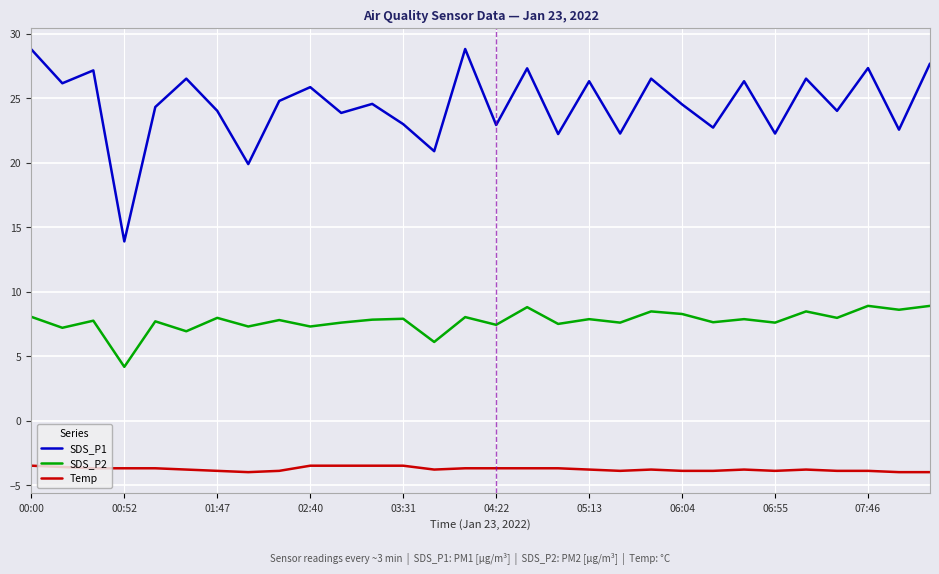

True or false: SDS_P2 and SDS_P1 cross at least once.

False